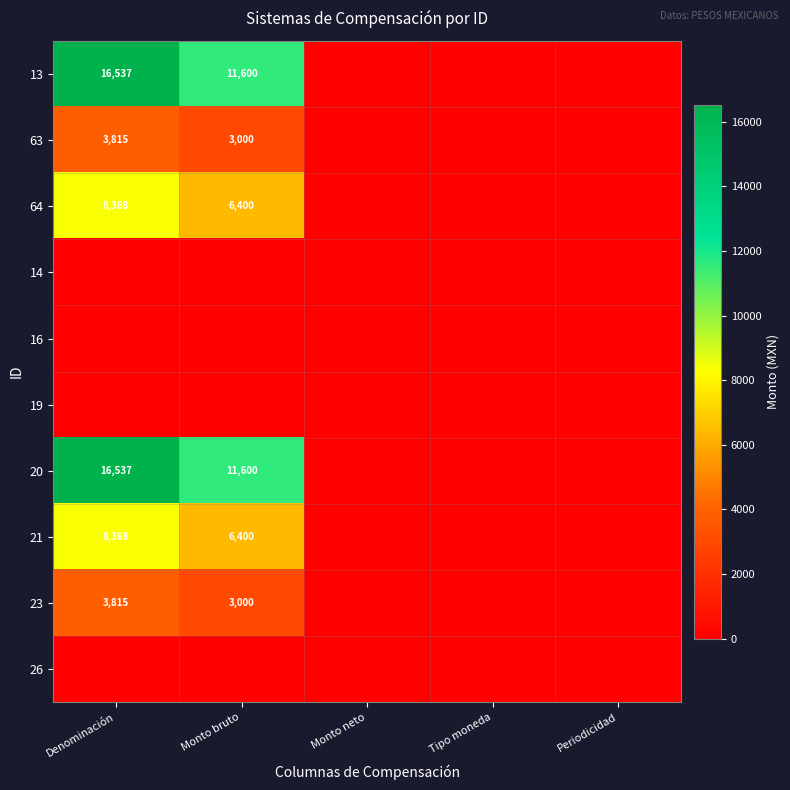

Which has a higher value, Denominación or Monto bruto?

Denominación